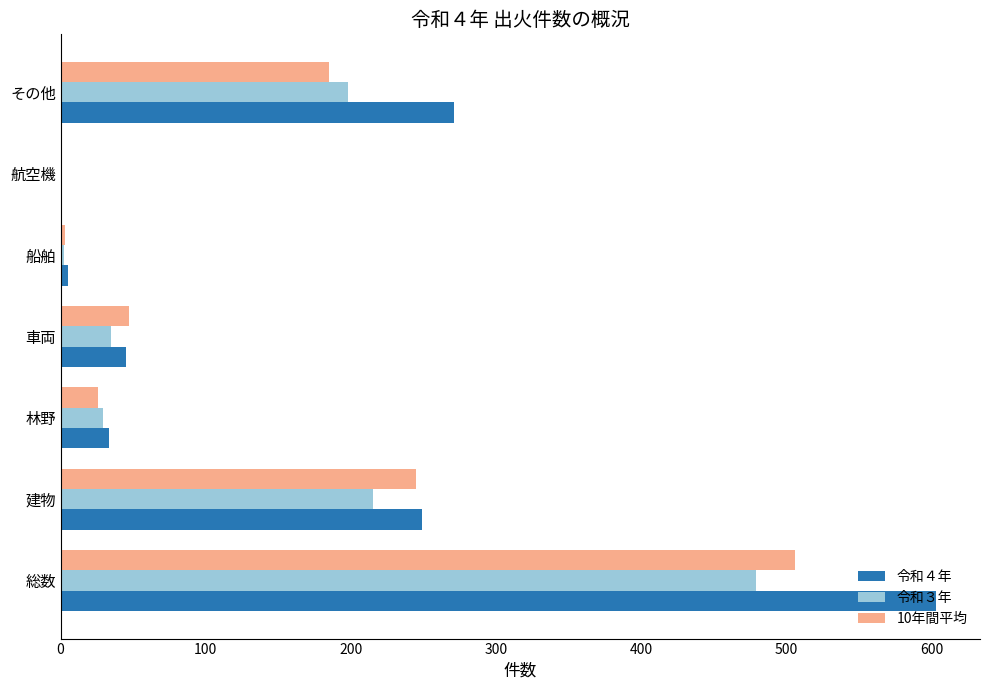

Between 建物 and 航空機, which series saw the biggest shift?

令和４年